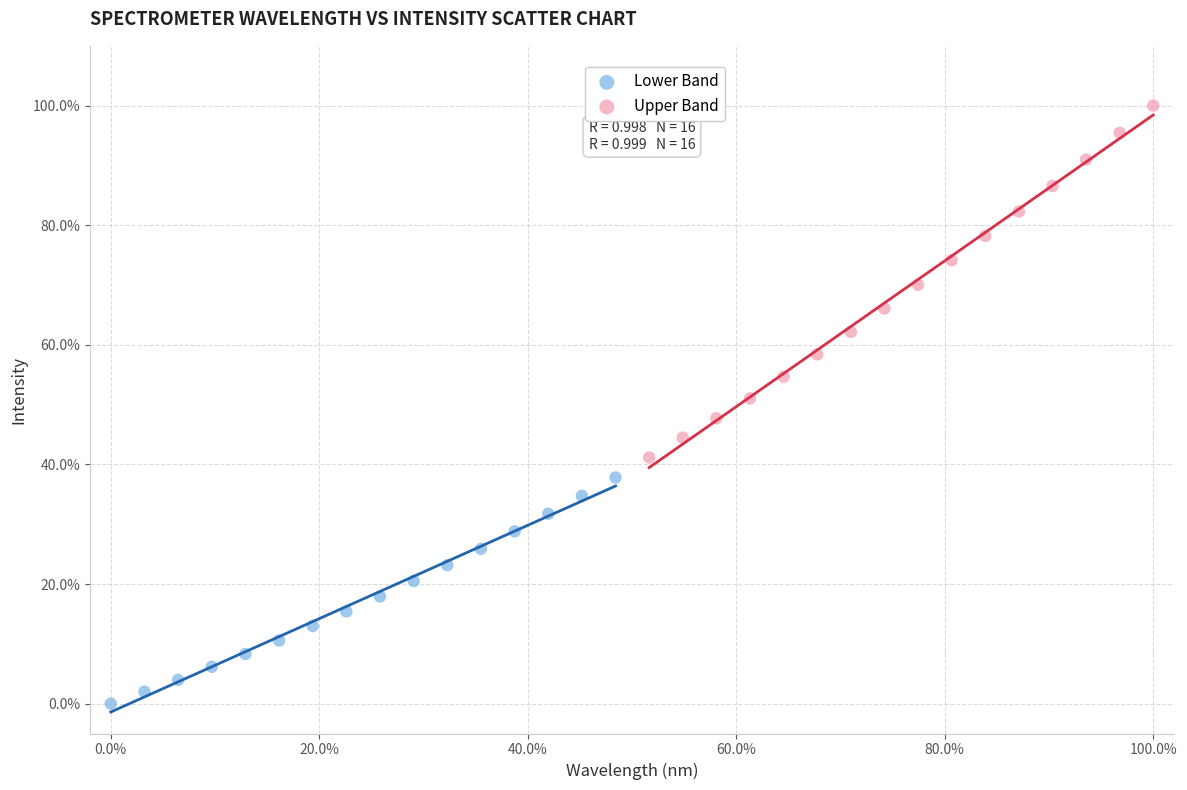

Which series reaches the maximum Y coordinate?

Upper Band